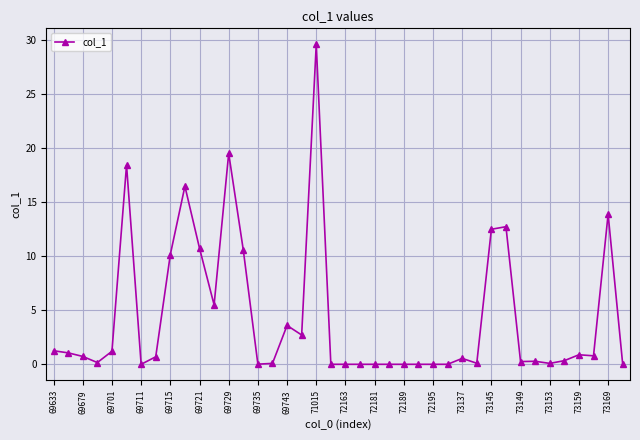

What is the difference between the maximum and minimum values?

29.6